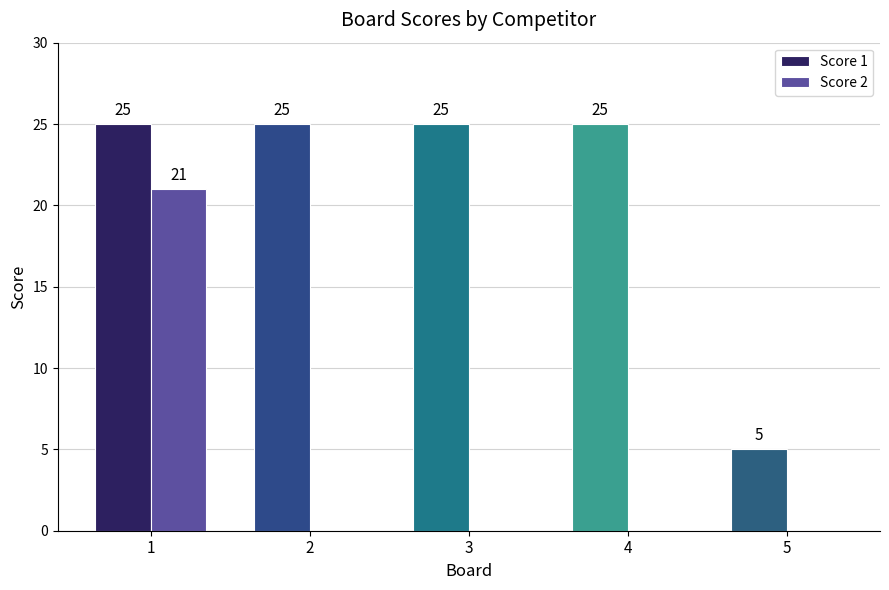

What are all the series names shown in the legend?

Score 1, Score 2